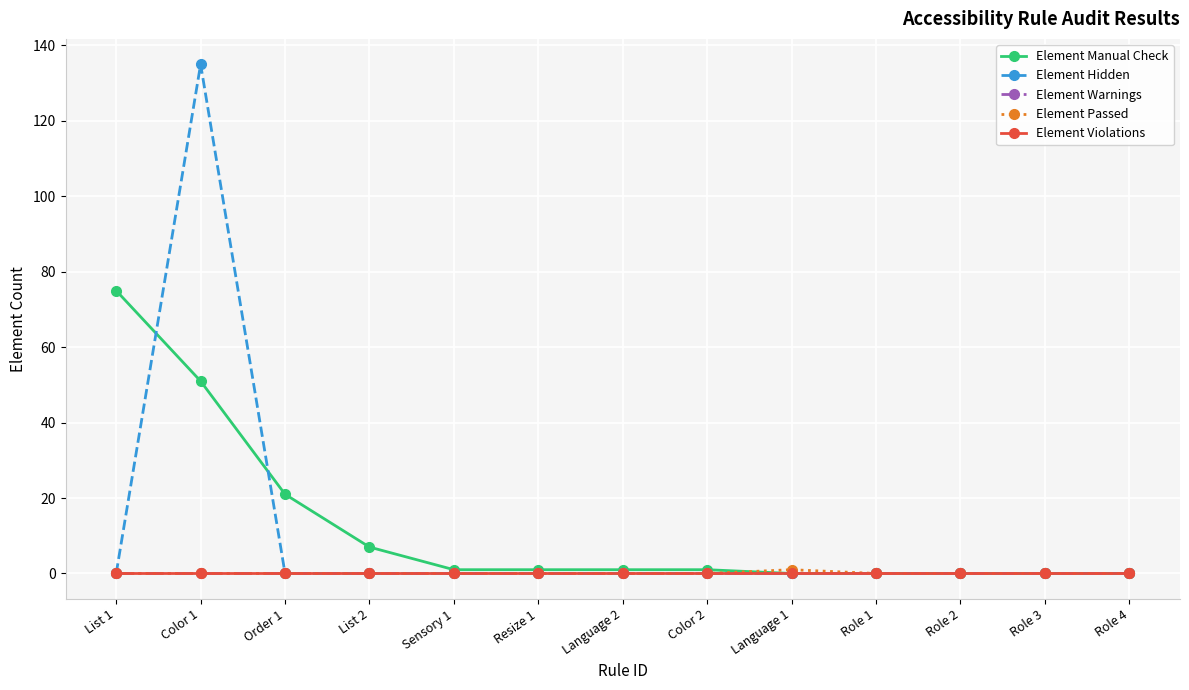

Does the chart have visible grid lines?

Yes